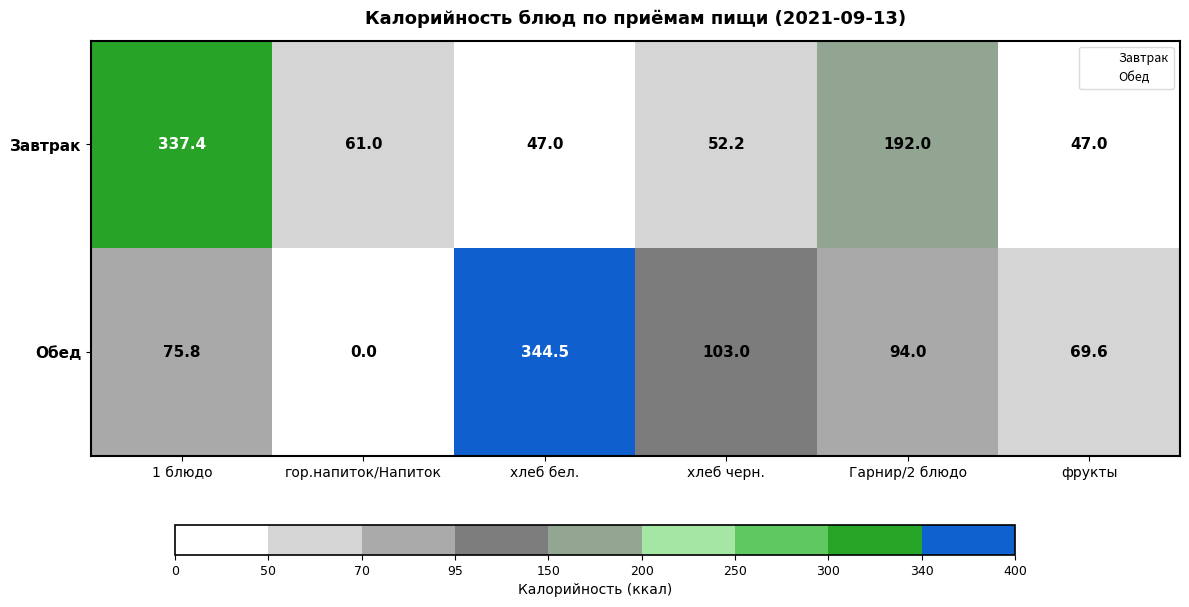

The Обед series shows 75.8 at 1 блюдо. True or false?

True